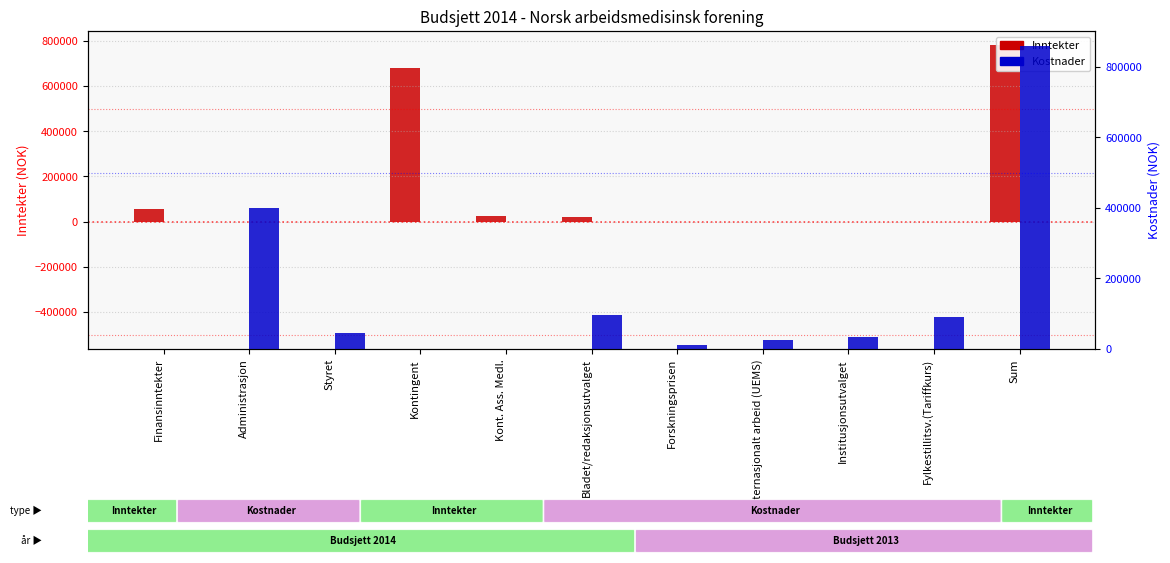

Which series has the widest spread of values?

Kostnader